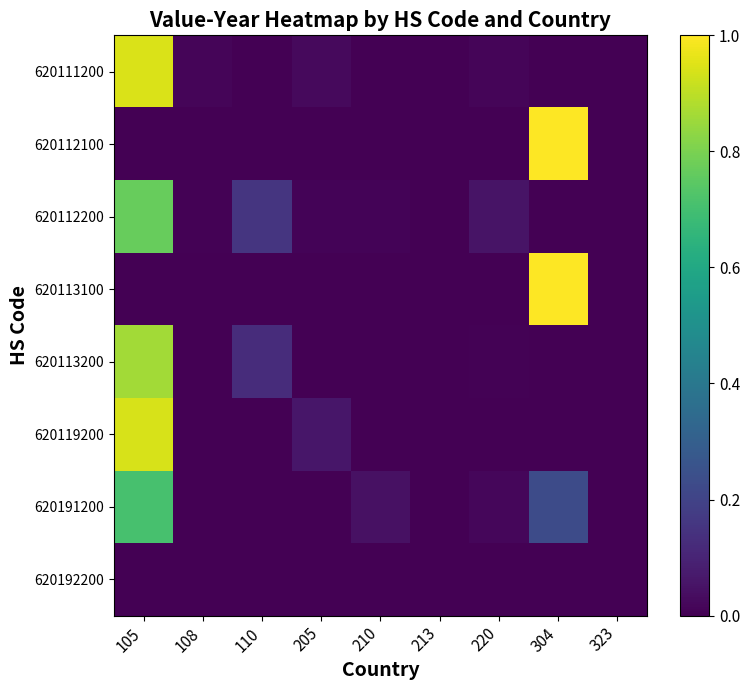

How many data points does each series have?

9